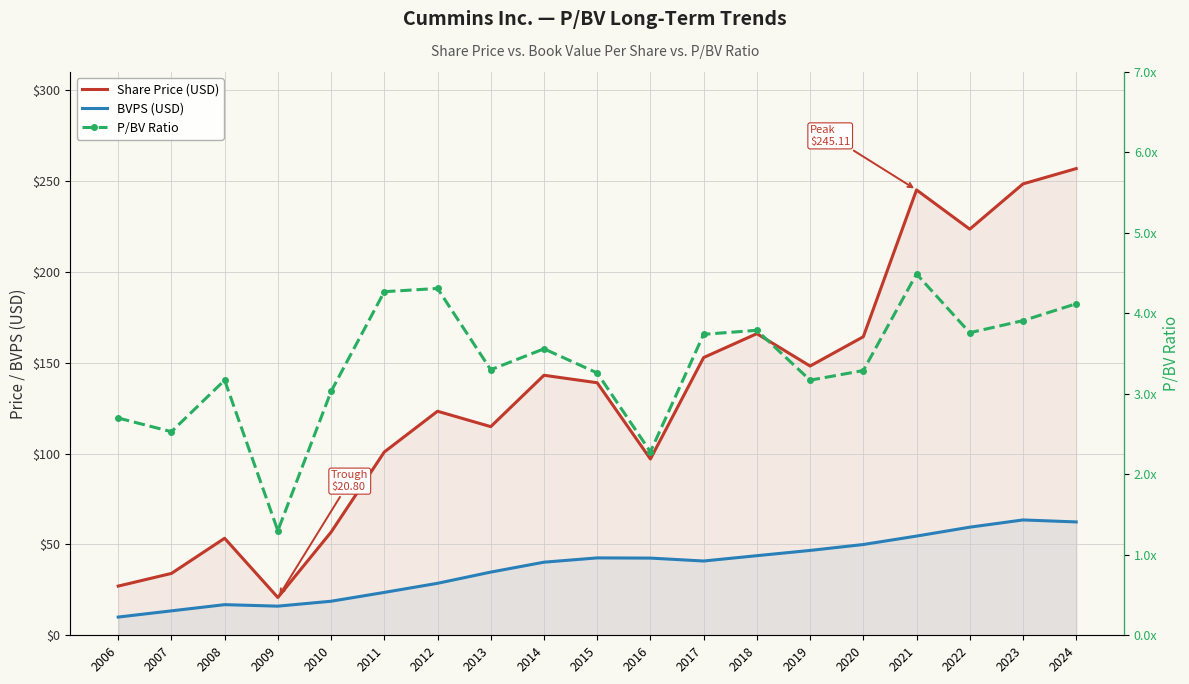

Which series has the largest range (max minus min)?

Share Price (USD)